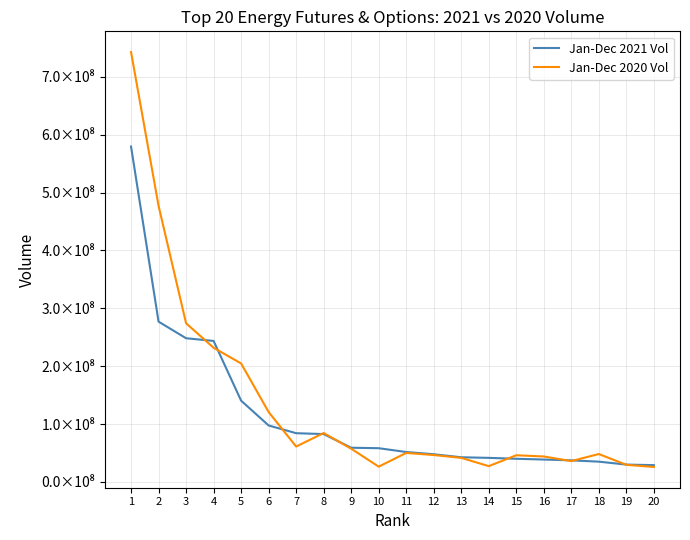

Which category has the lowest value across all series?

20